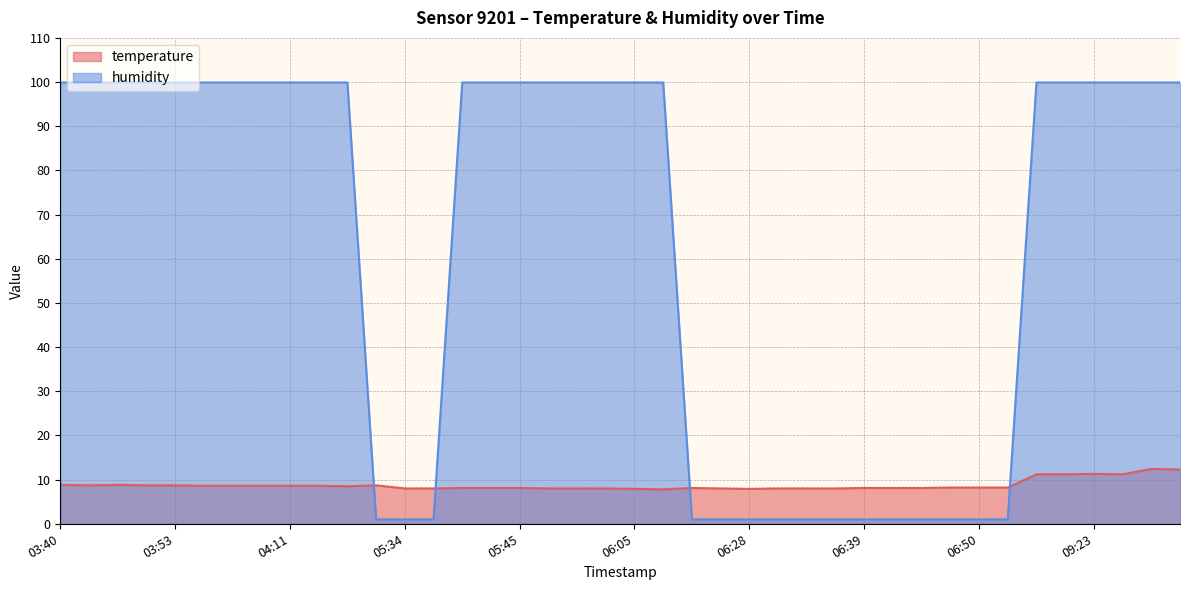

Which series has the largest total across all categories?

humidity